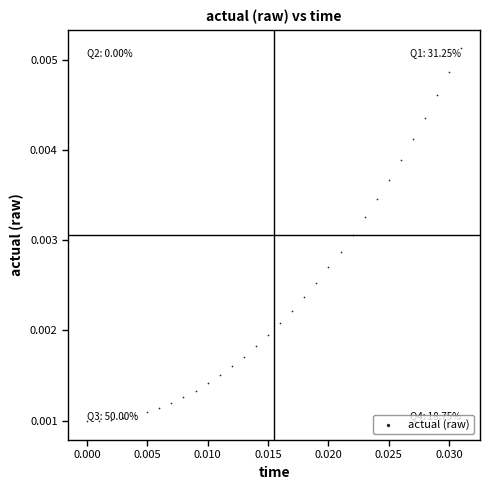

How many data points are displayed?

32